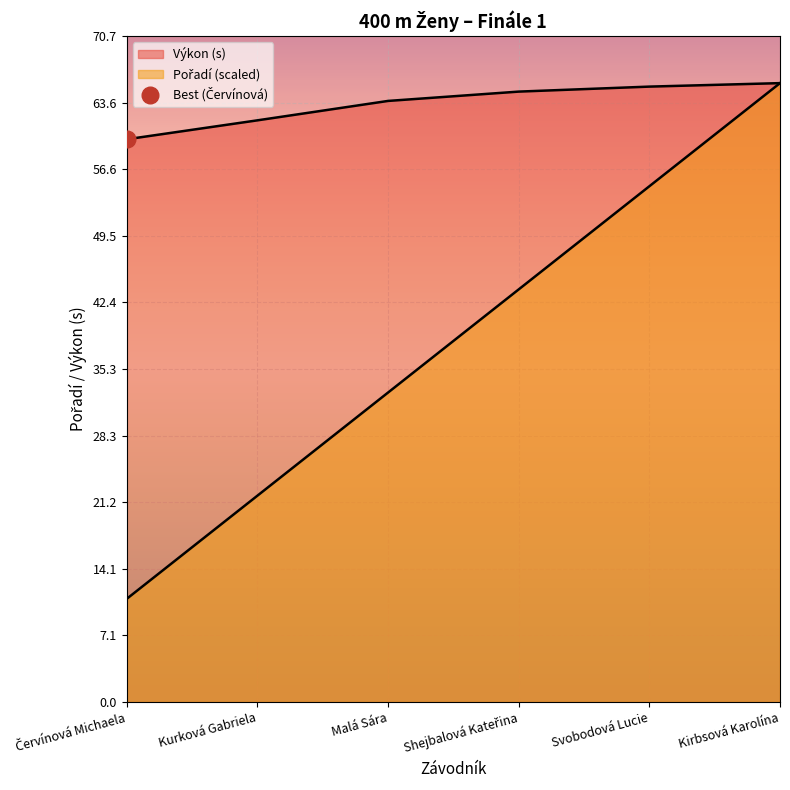

What is the difference between the maximum and second lowest values in the Výkon series?

3.9